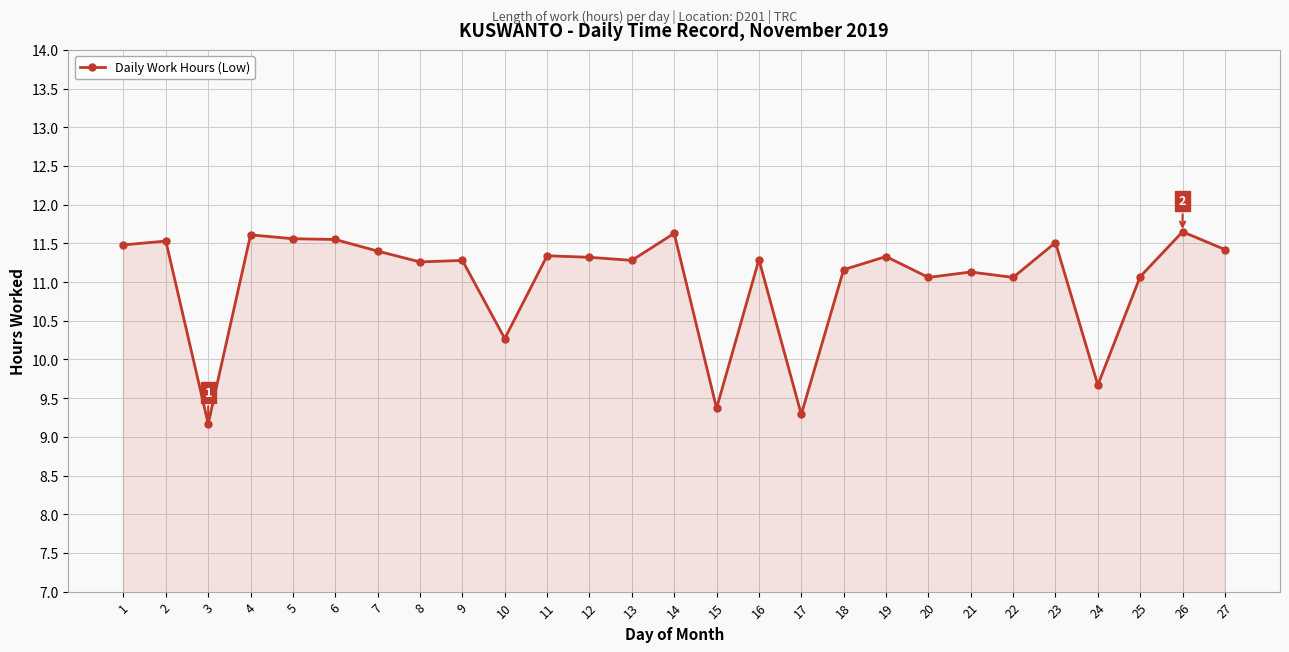

Which has a higher value, 3 or 8?

8